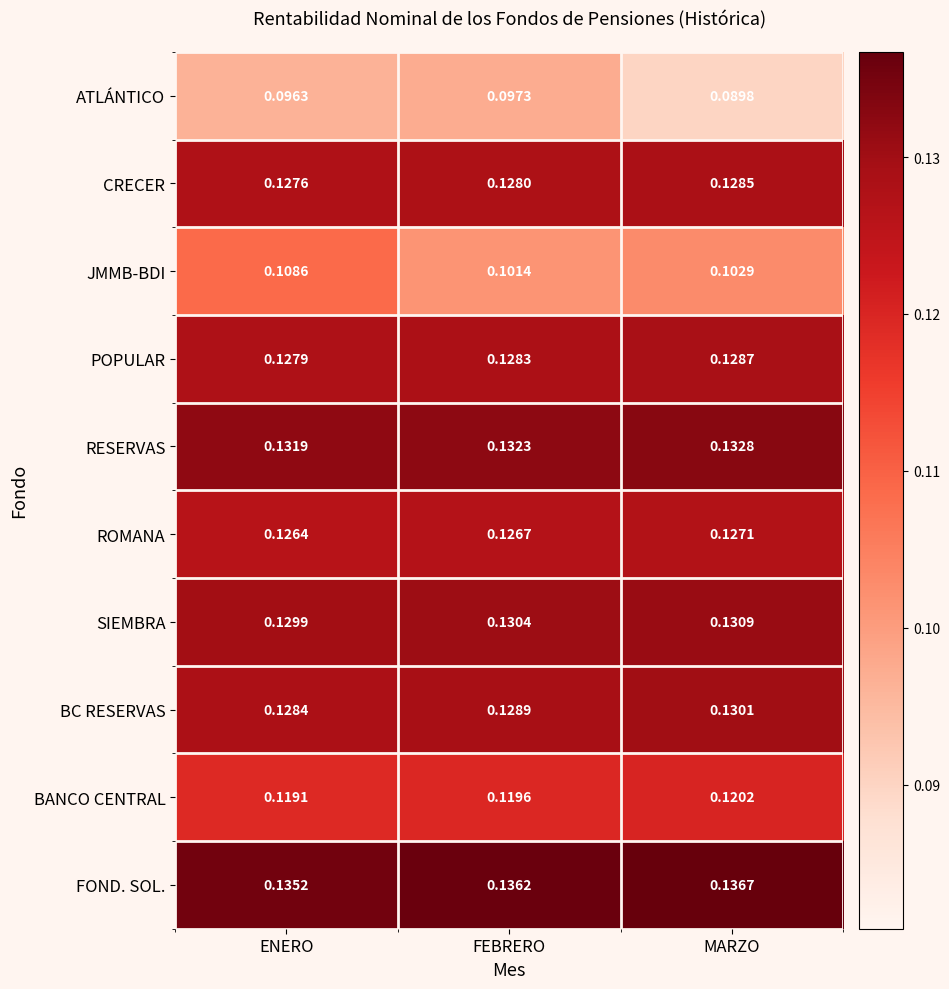

List the series in order of their peak value, highest first.

FOND. SOL., RESERVAS, SIEMBRA, BC RESERVAS, POPULAR, CRECER, ROMANA, BANCO CENTRAL, JMMB-BDI, ATLÁNTICO